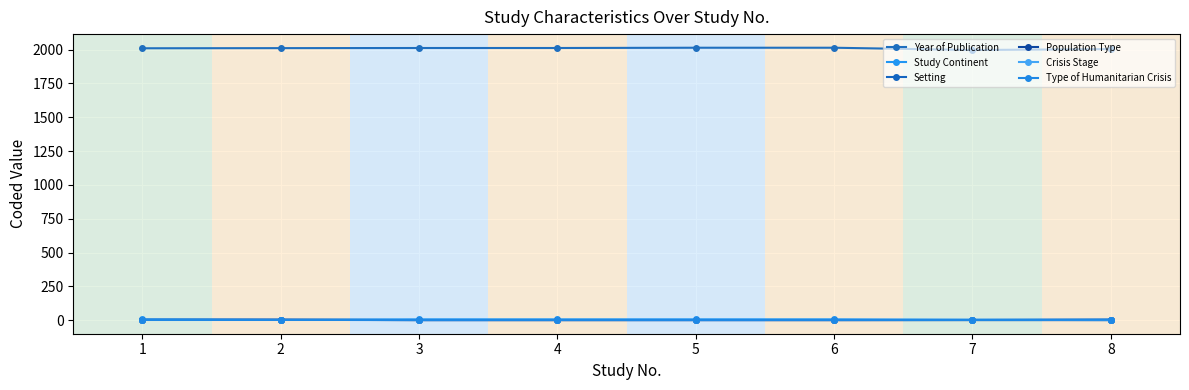

Count the Study Continent values in the range 2 to 6.

8